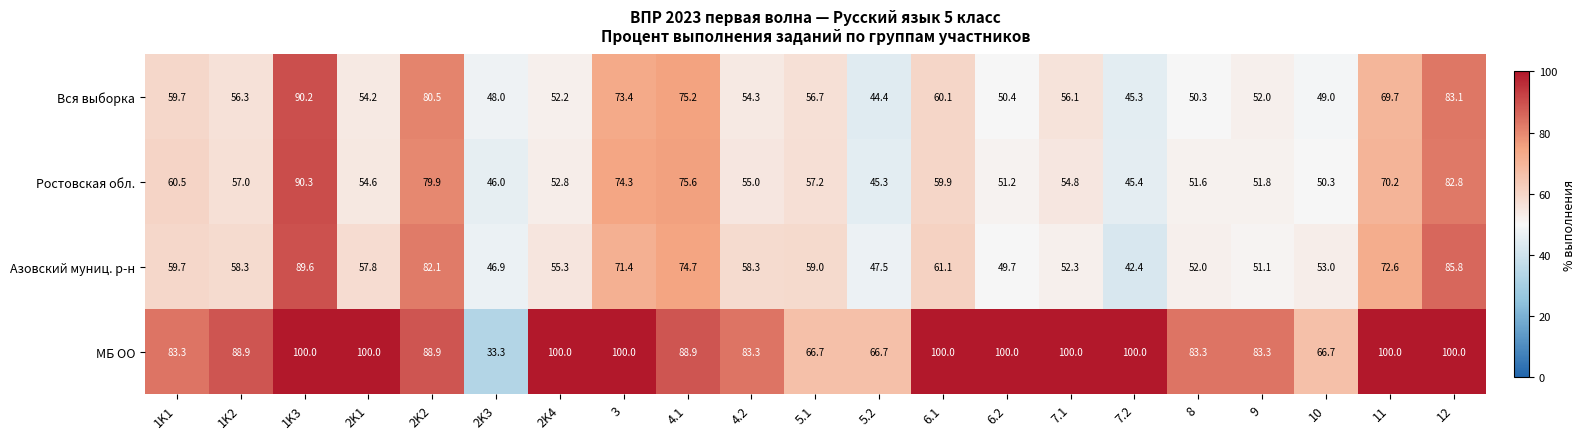

The МБ ОО series shows 147.2 at 3. True or false?

False